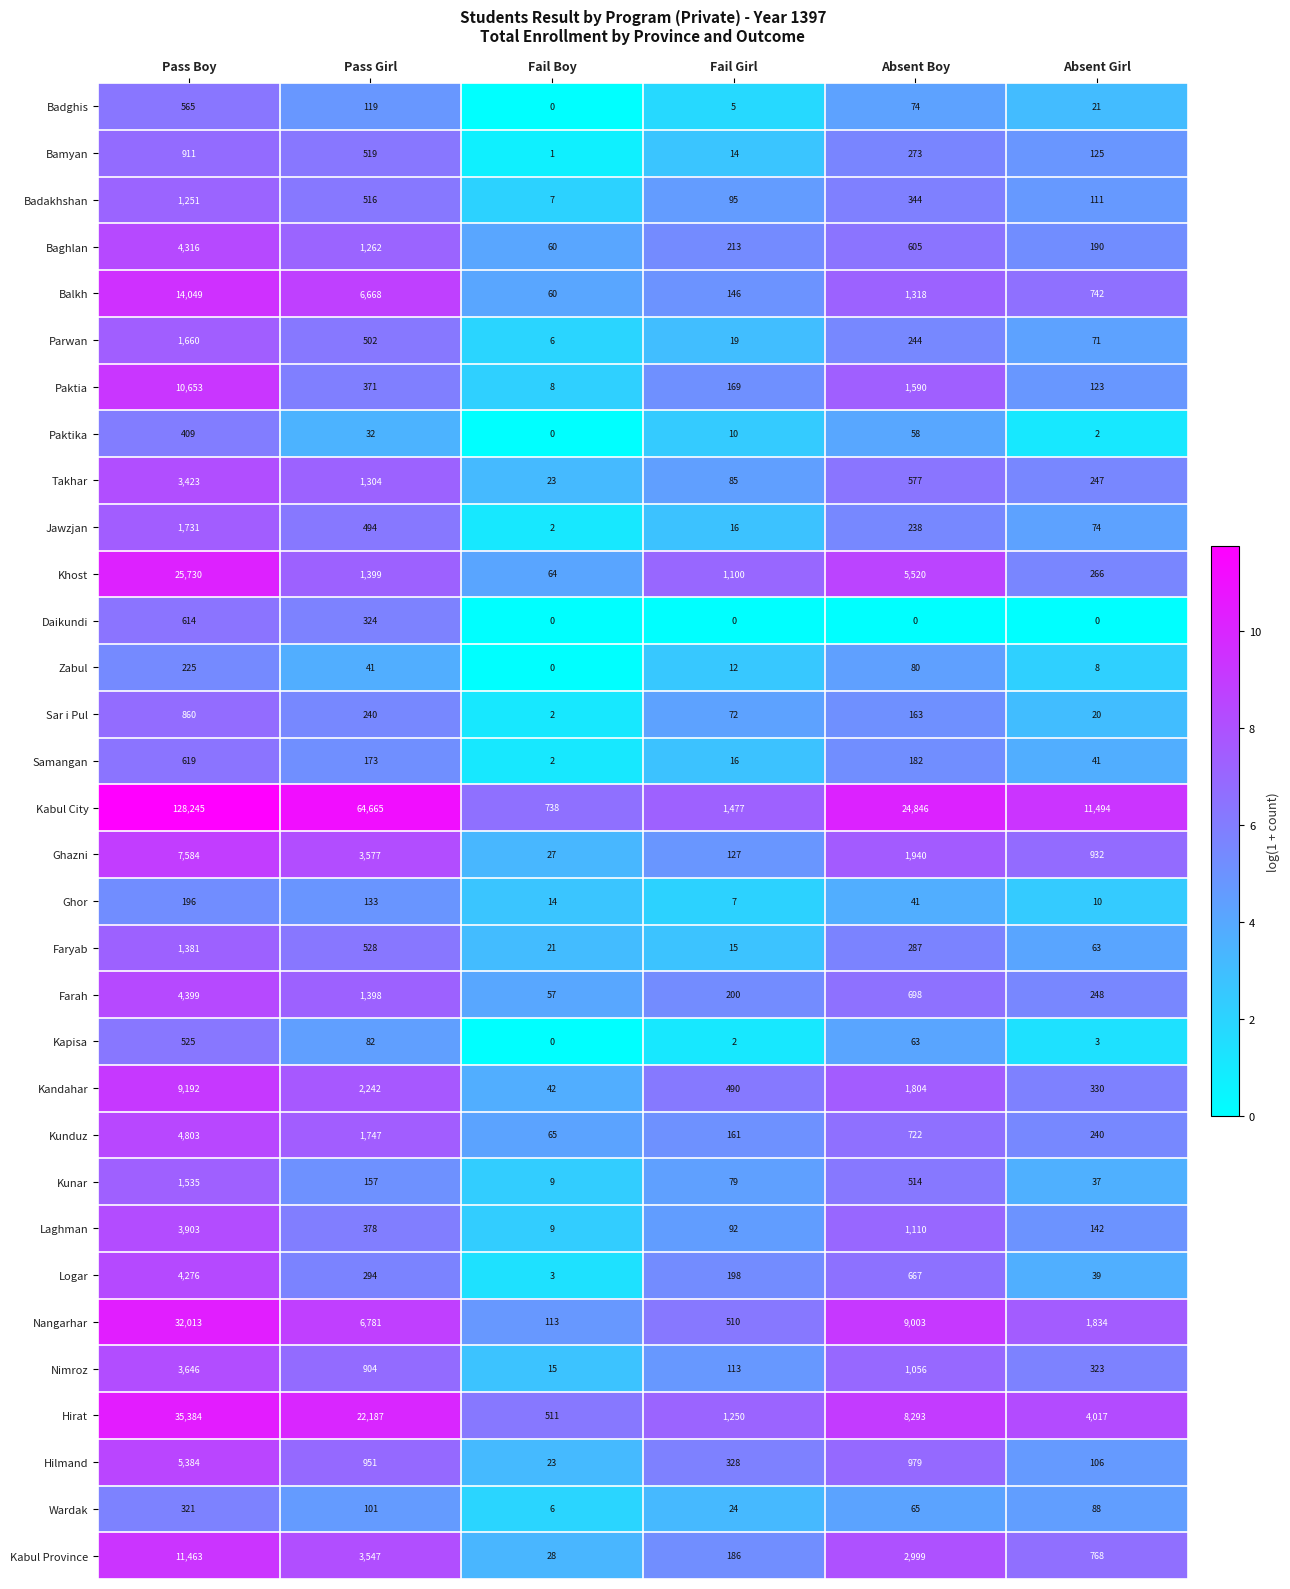

What is the difference between the maximum and second lowest values in the Wardak series?

297